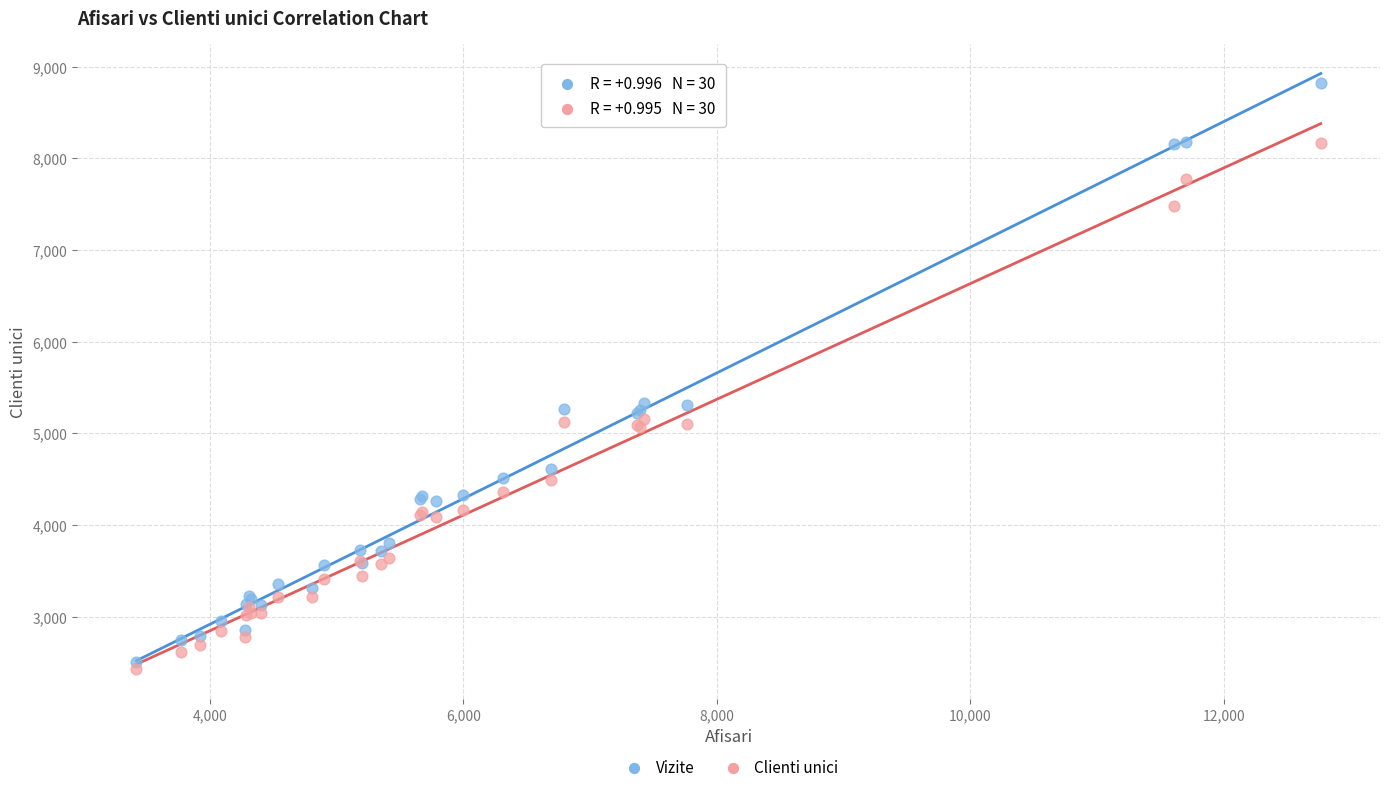

Which series reaches the maximum Y coordinate?

Vizite